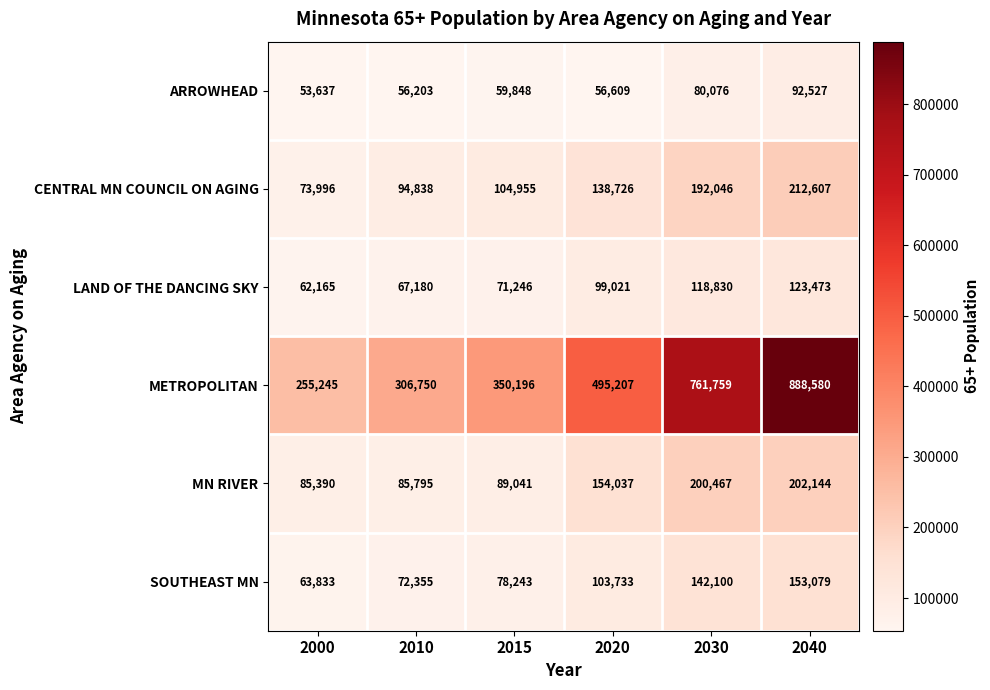

At which category is the sum across all series the highest?

2040